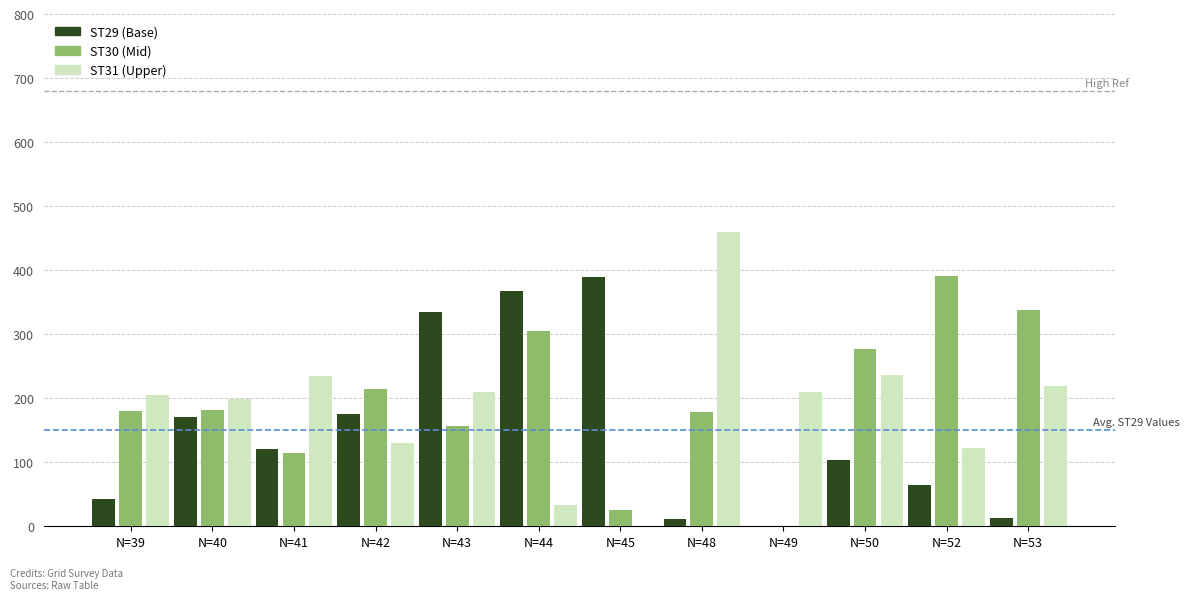

What is the sum of all ST29 (Base) values?

1795